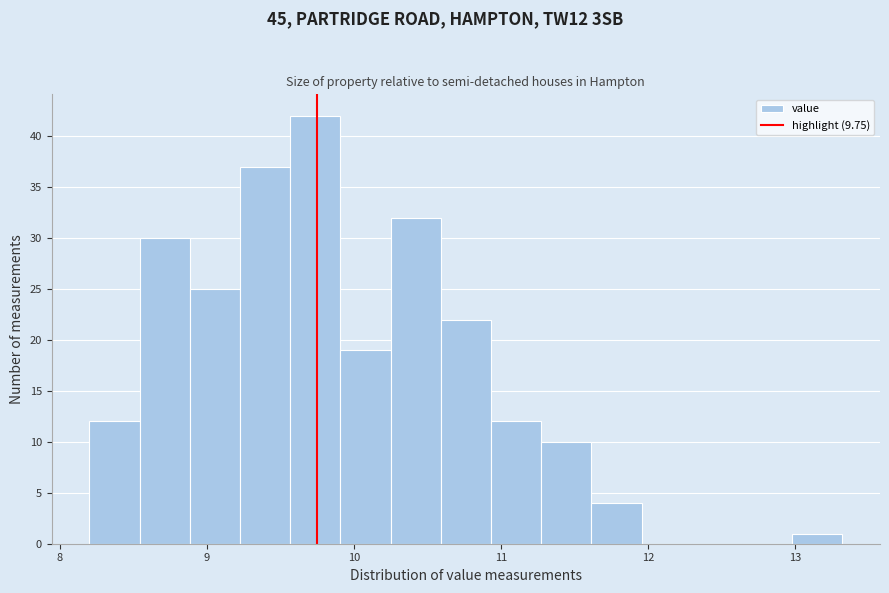

Around what value on the x-axis is the tallest bar? Give the approximate position of its centre, as read against the axis.

9.7